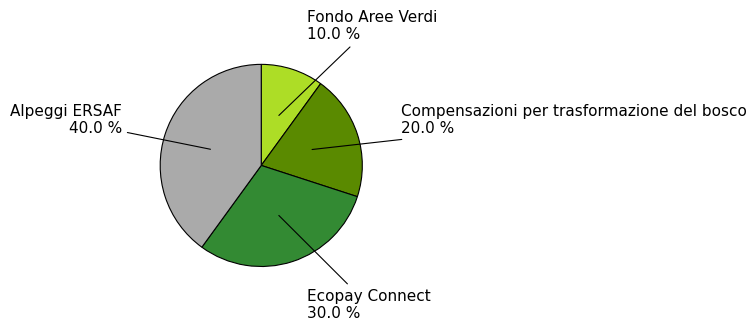

Is there a majority slice in this chart?

No